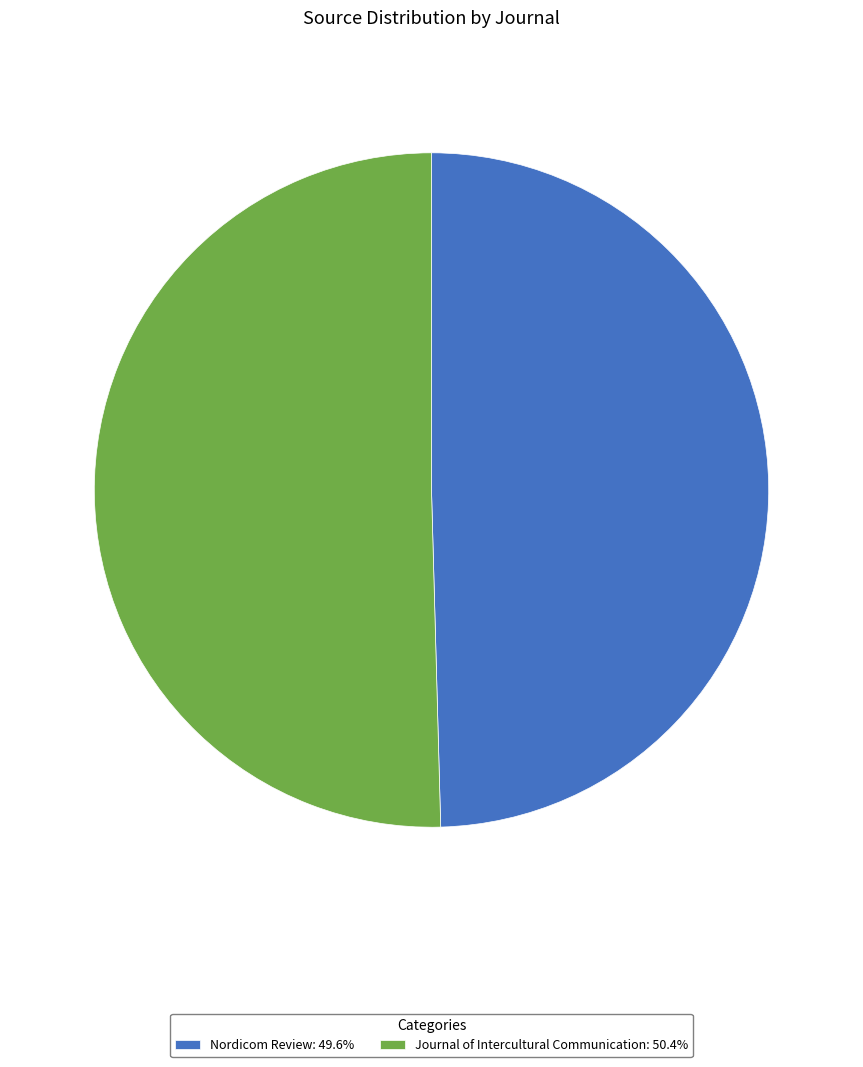

The Nordicom Review slice represents 37% of the pie. True or false?

False